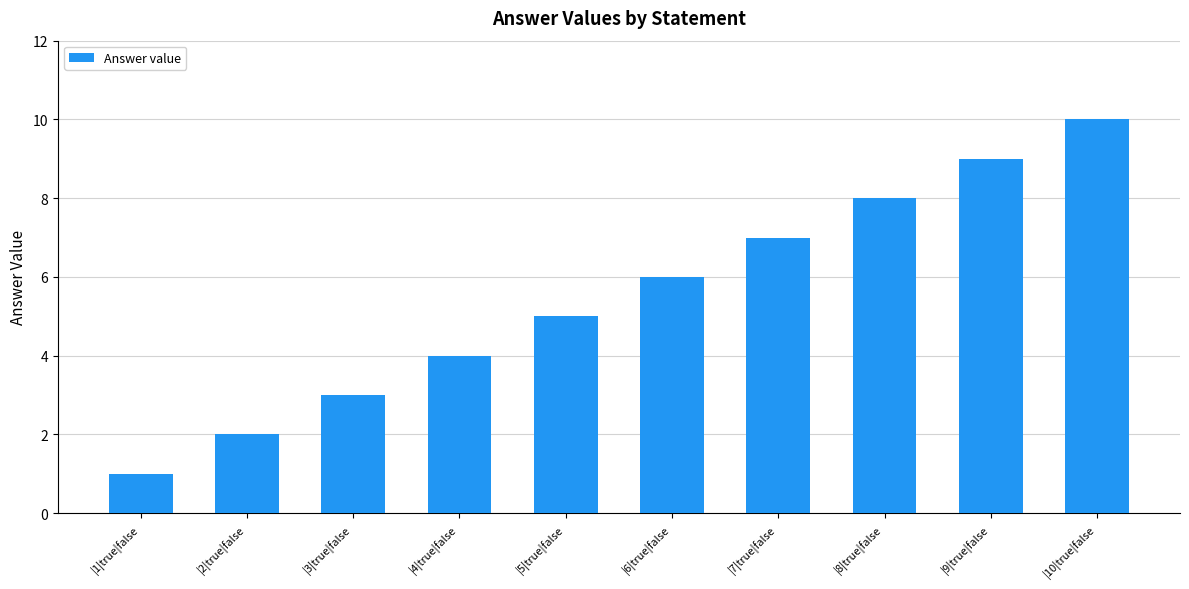

Reading left to right, transcribe all the data shown in this chart.

|1|true|false=1	|2|true|false=2	|3|true|false=3	|4|true|false=4	|5|true|false=5	|6|true|false=6	|7|true|false=7	|8|true|false=8	|9|true|false=9	|10|true|false=10